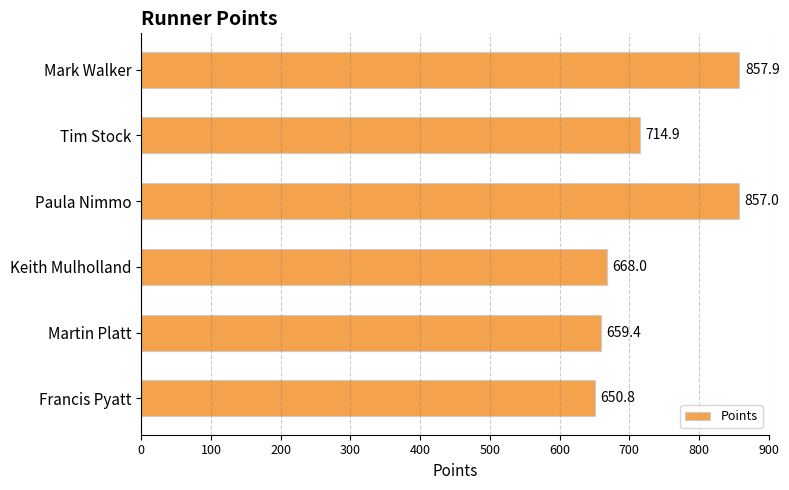

What is the change in value from Tim Stock to Keith Mulholland?

-46.9